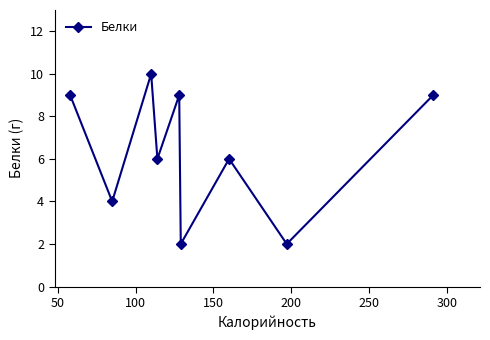

What is the smallest value displayed?

2